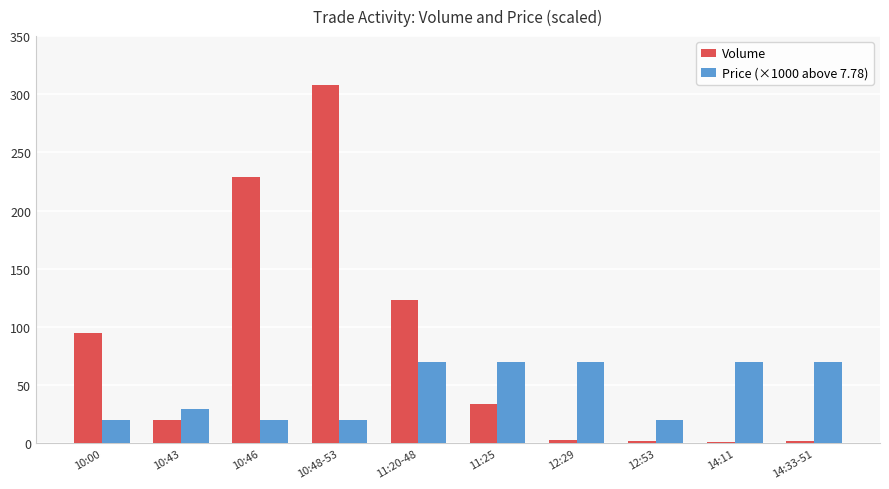

What is the average value of the Volume series?

81.7